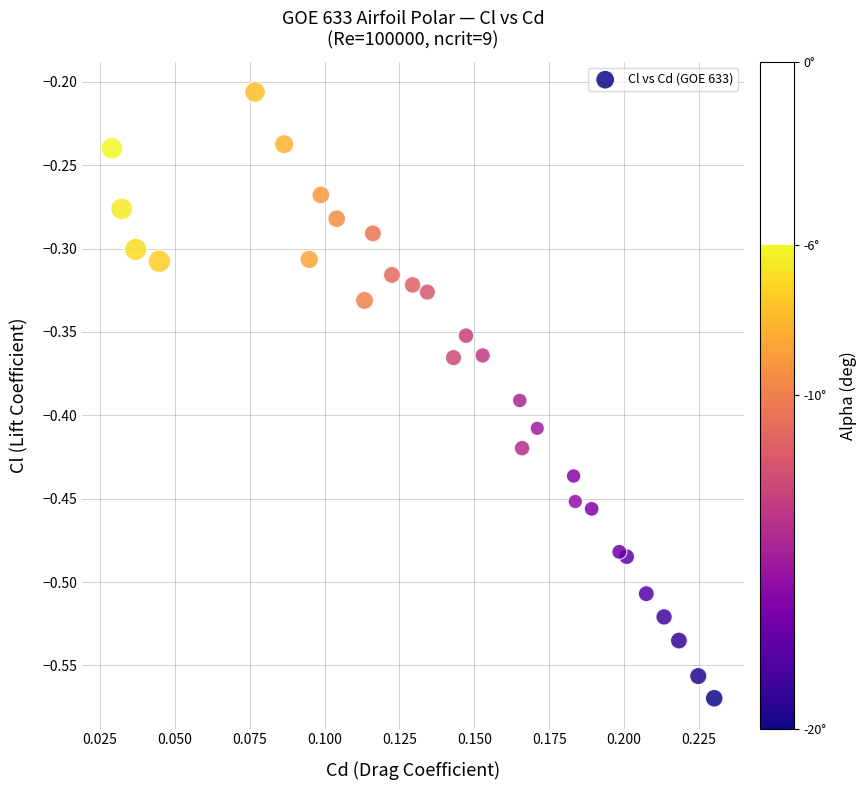

What is the range of Y values (max minus min)?

0.4